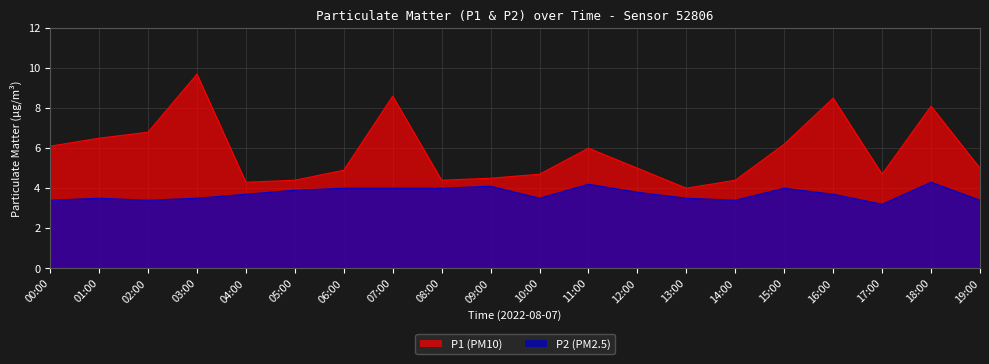

Reading left to right, list all the values displayed in this chart.

P1: 6.1	6.5	6.8	9.7	4.3	4.4	4.9	8.6	4.4	4.5	4.7	6.0	5.0	4.0	4.4	6.2	8.5	4.7	8.1	5.0
P2: 3.4	3.5	3.4	3.5	3.7	3.9	4.0	4.0	4.0	4.1	3.5	4.2	3.8	3.5	3.4	4.0	3.7	3.2	4.3	3.4